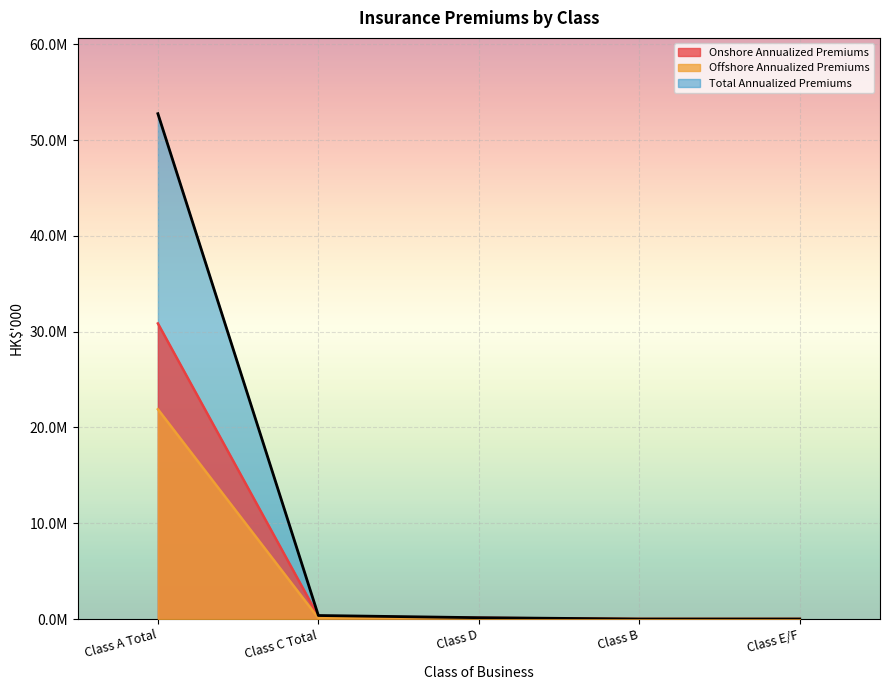

At how many categories does at least one series exceed 33515348?

1